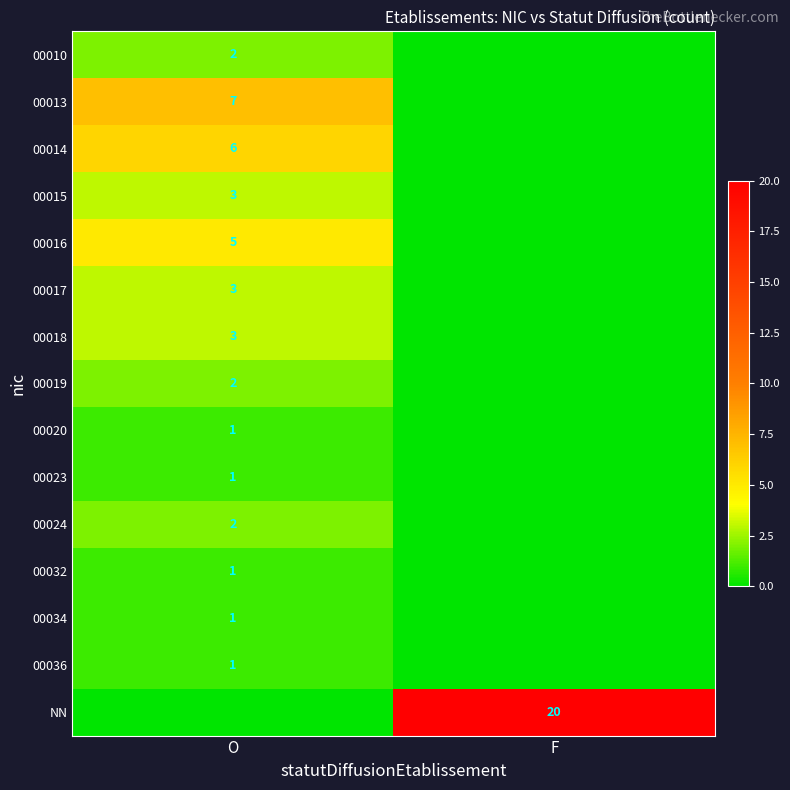

Between O and F, which is larger?

O